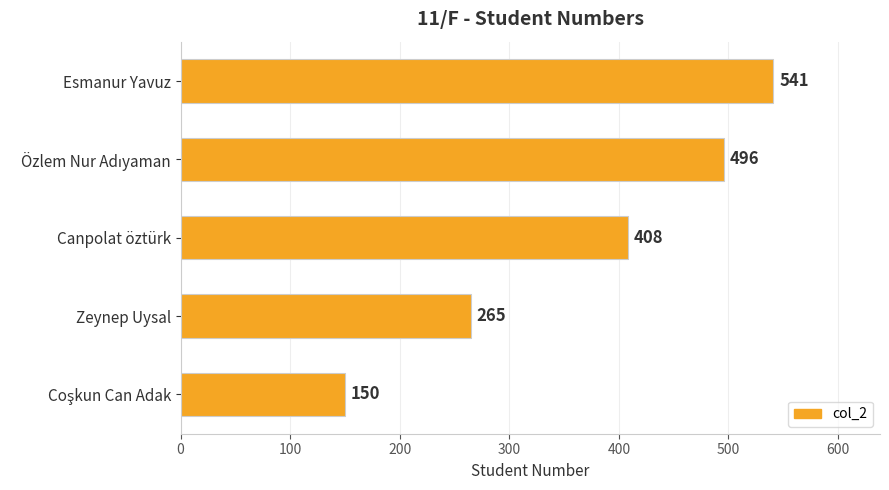

How many values are between 265 and 496?

3